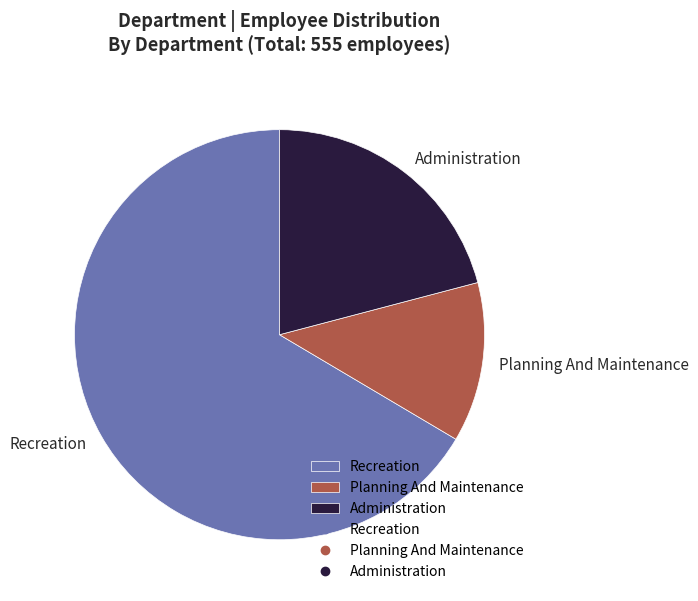

Rank the categories by value from lowest to highest.

Planning And Maintenance, Administration, Recreation